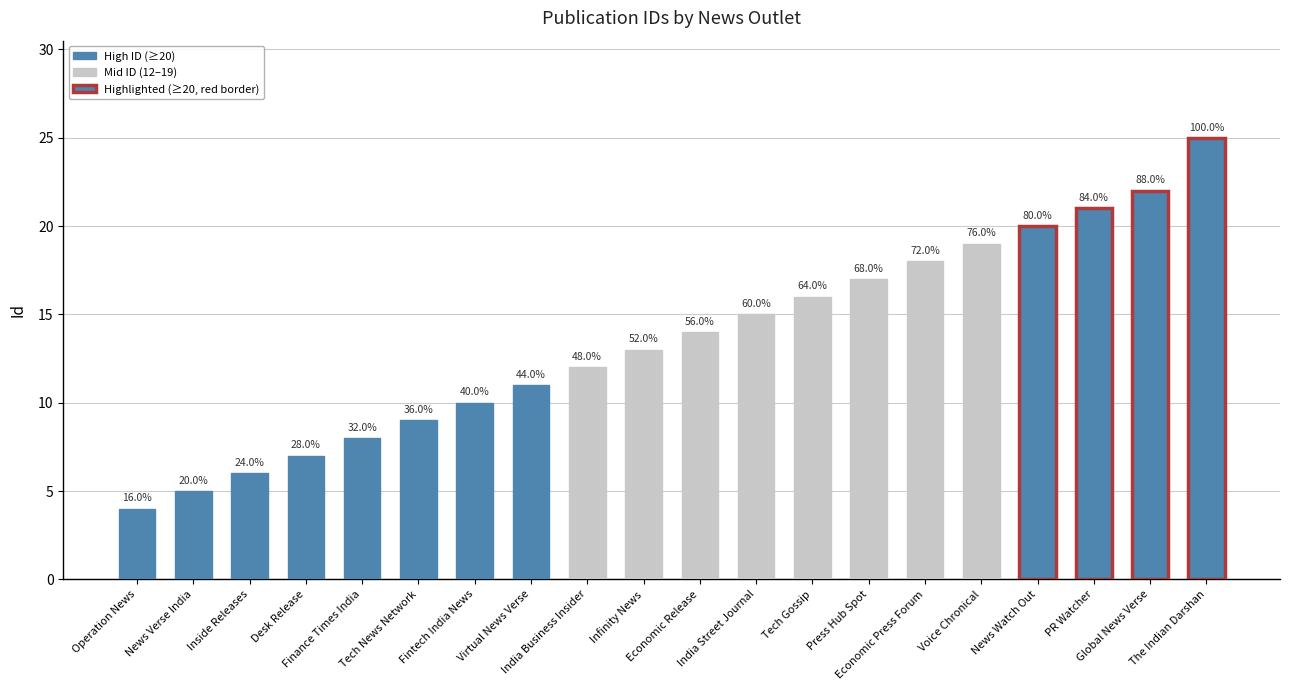

Reading left to right, transcribe all the data shown in this chart.

4	5	6	7	8	9	10	11	12	13	14	15	16	17	18	19	20	21	22	25